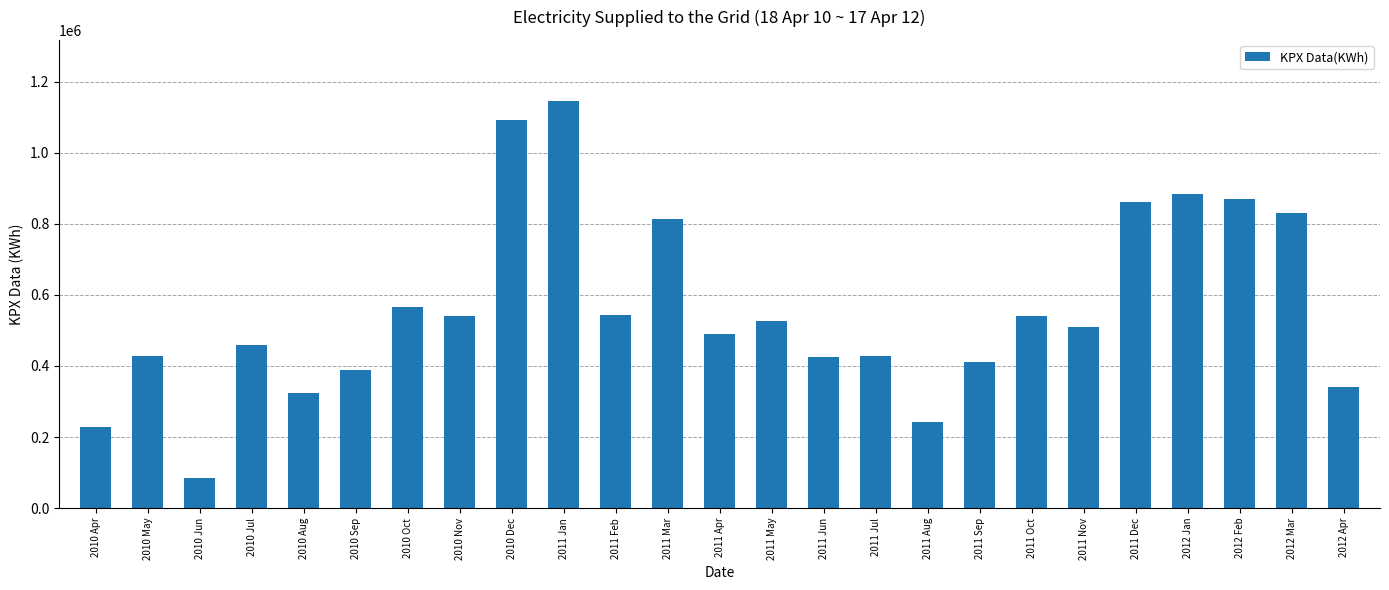

What is the maximum value shown in the chart?

1145723.8